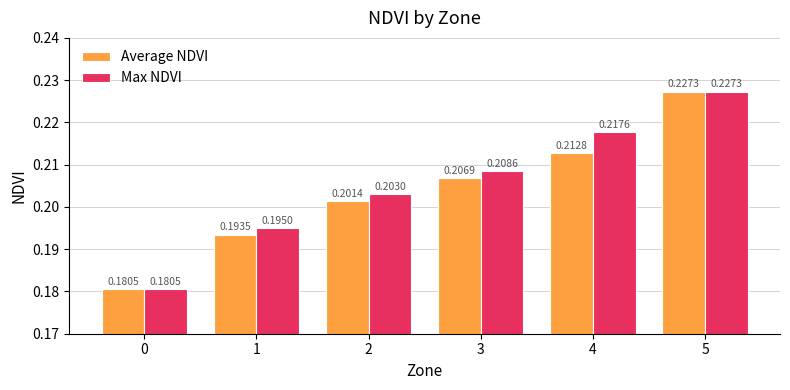

Which category has the highest value in the Average NDVI series?

5